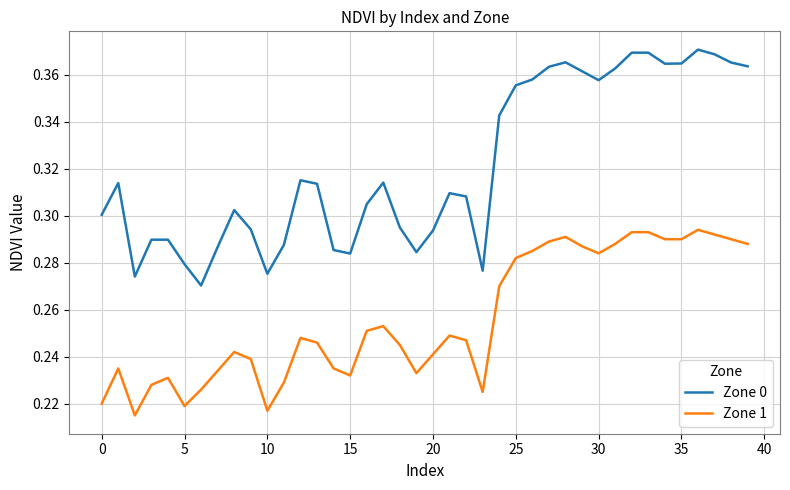

Which series has the largest range (max minus min)?

Zone 0